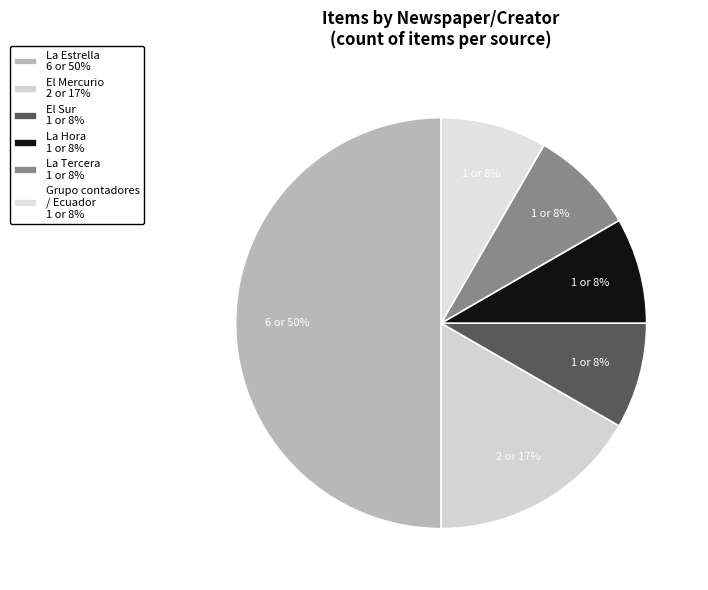

To the nearest percent, what percentage of the pie is La Tercera?

8%